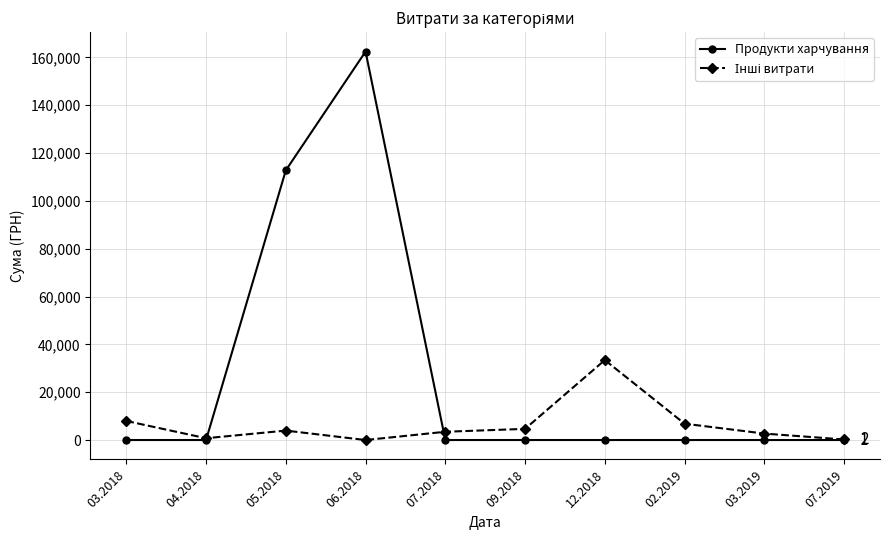

True or false: Продукти харчування has more than 0 points higher than both neighbors.

True